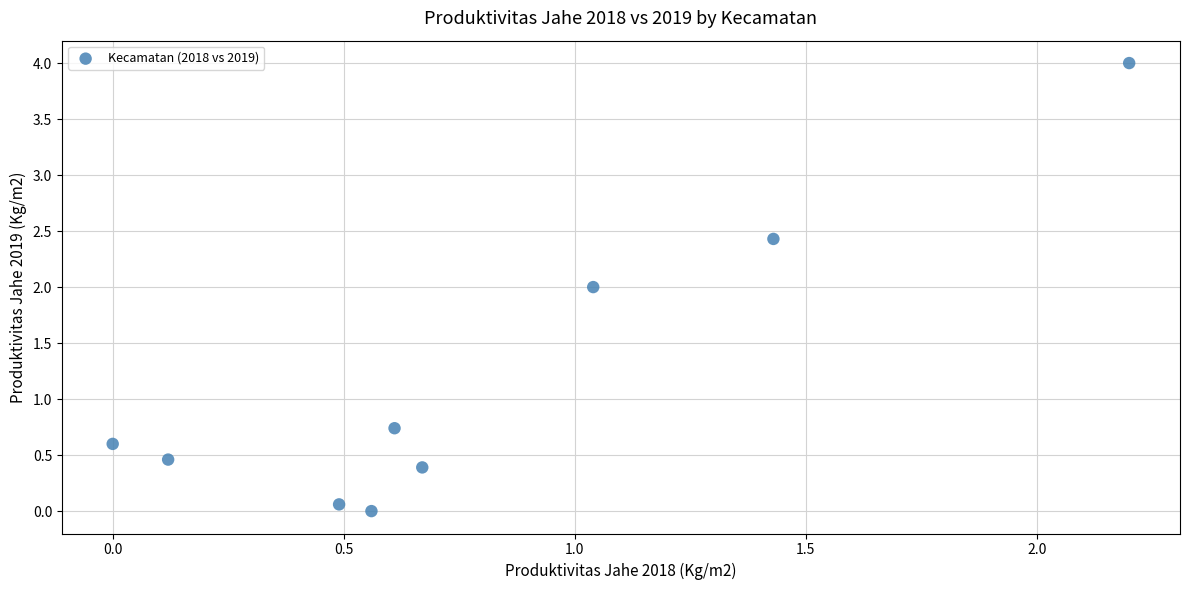

What is the average X value?

0.8